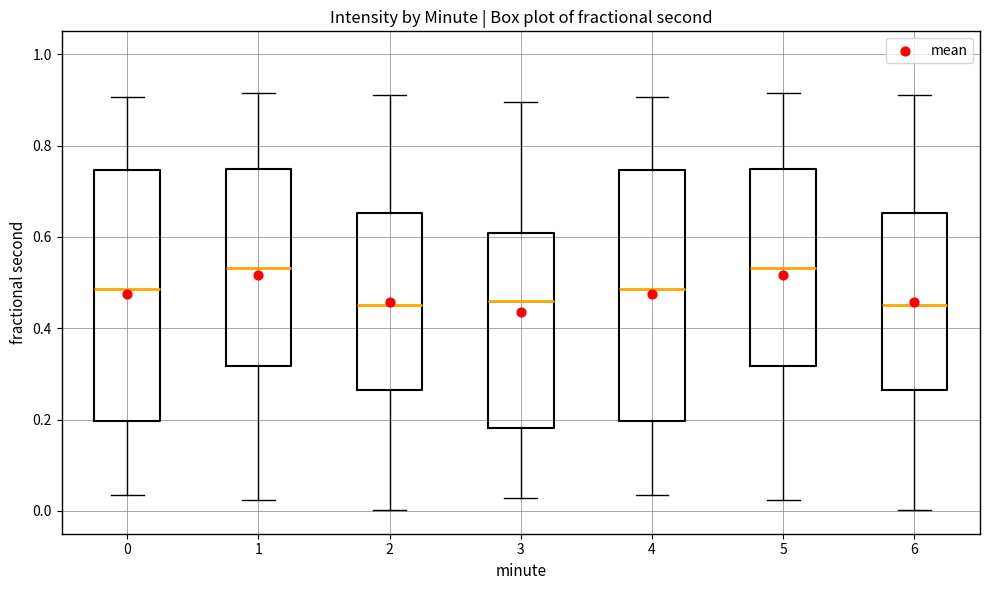

Where does the upper whisker of the box at x = 5 end on the y-axis? The values are not printed on the chart, so give them approximately, as read against the axis.

0.92